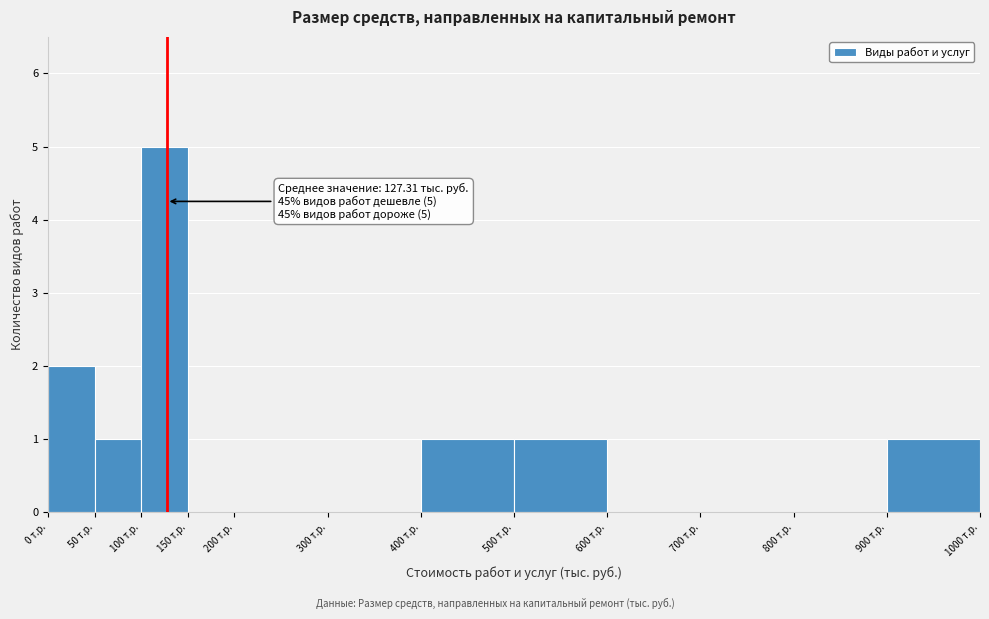

Which range on the x-axis has the tallest bar?

100 to 150